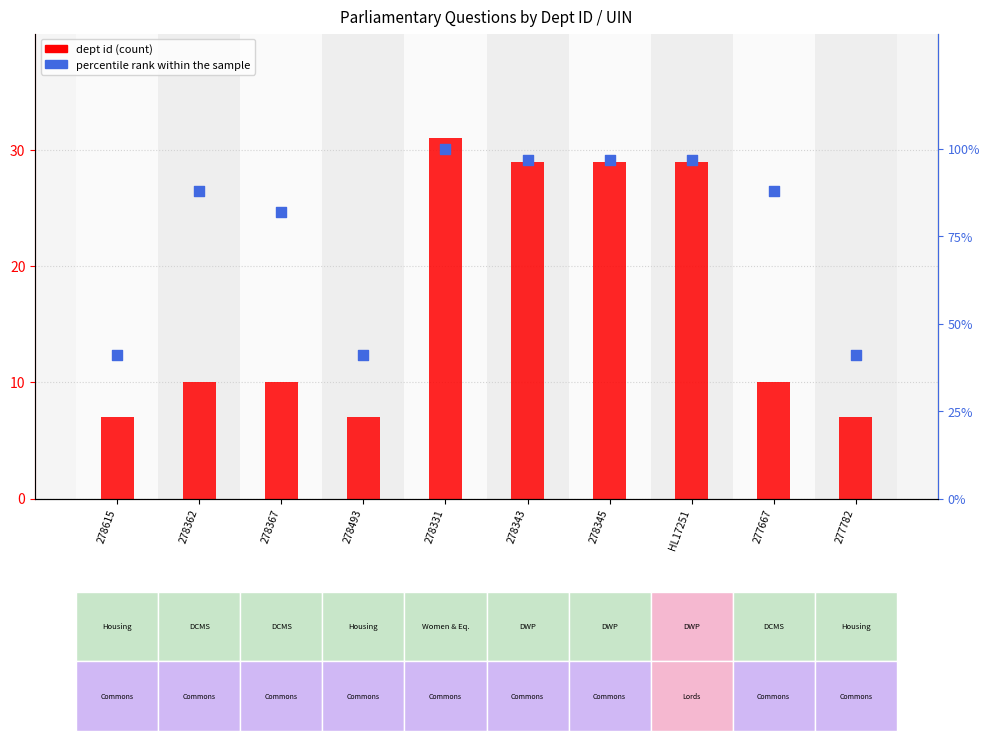

Which series contains the highest Y value?

percentile rank within the sample